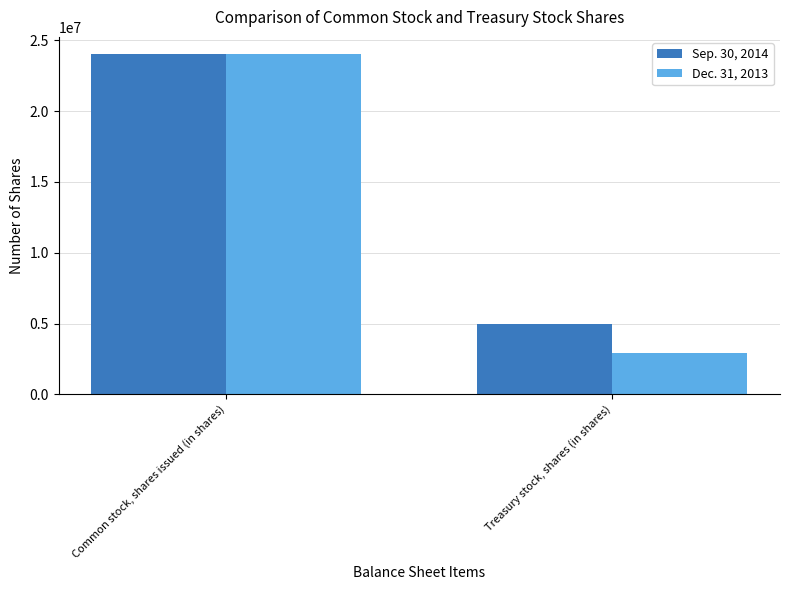

The value of Dec. 31, 2013 at Treasury stock, shares (in shares) is 2923640. True or false?

True